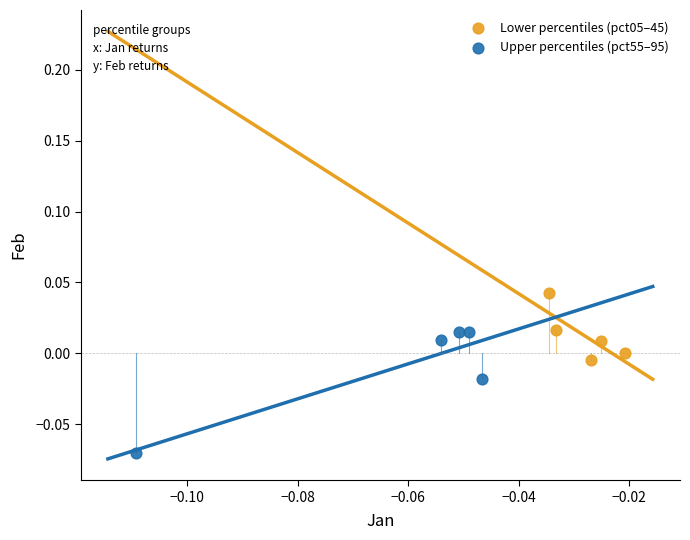

Which series contains the highest Y value?

Lower percentiles (pct05–45)